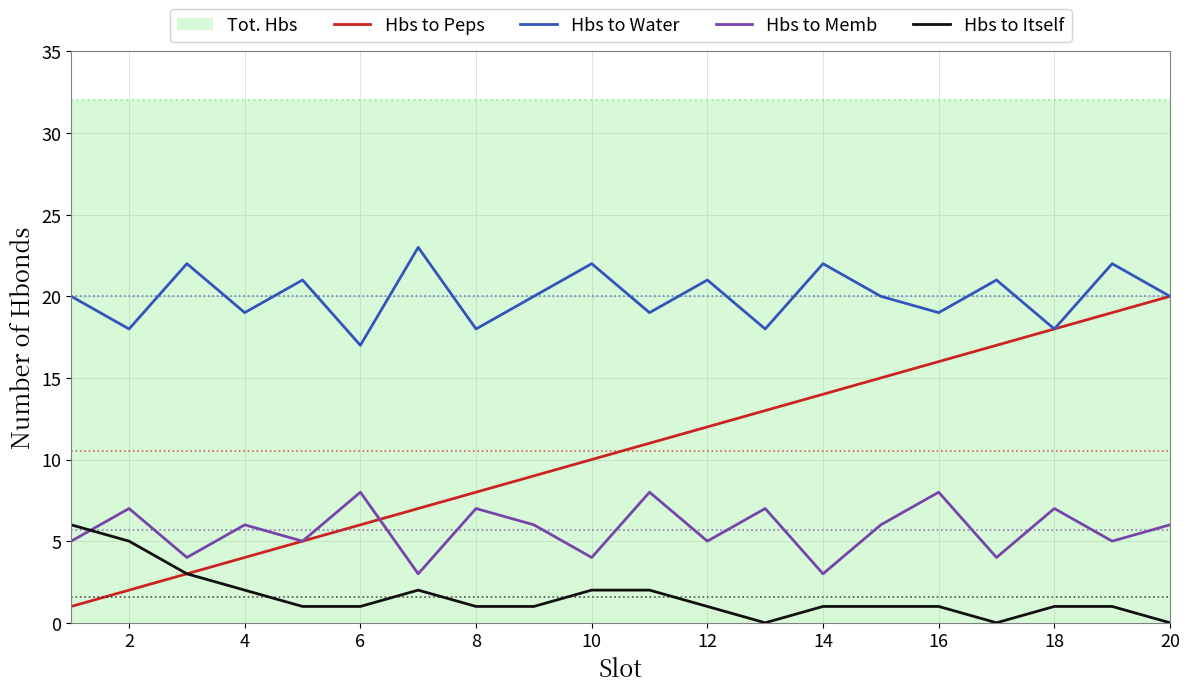

What is the lowest value of the Hbs to Water series?

17